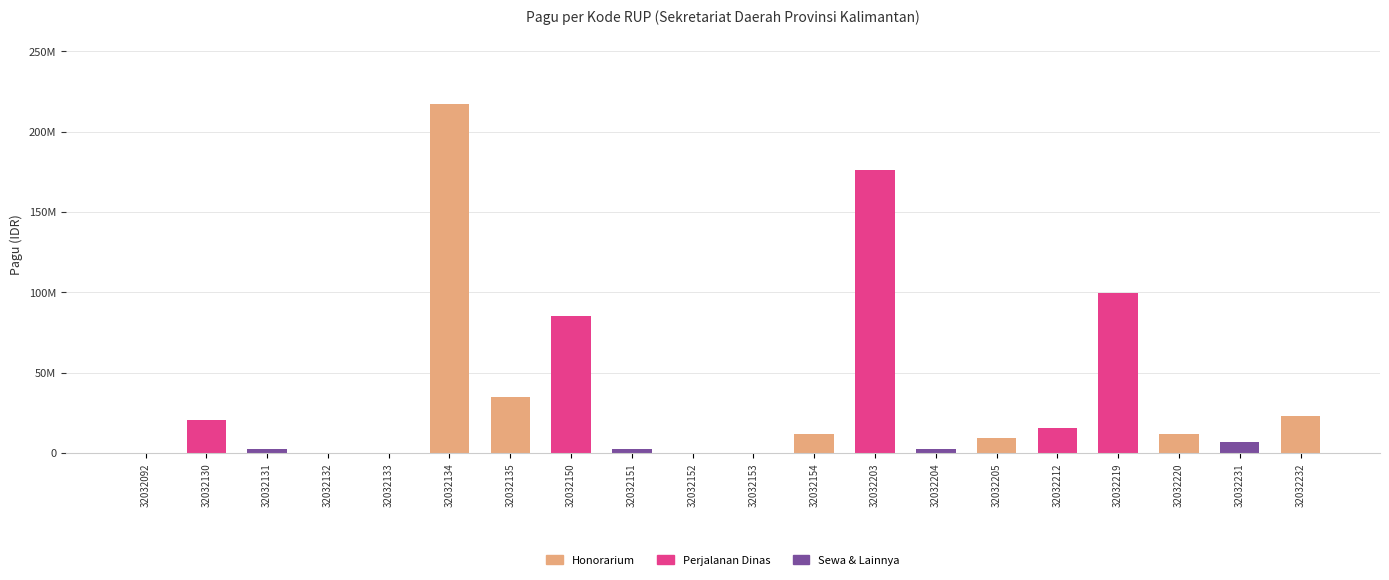

Is it true that Perjalanan Dinas equals 99958000 at 32032219?

True